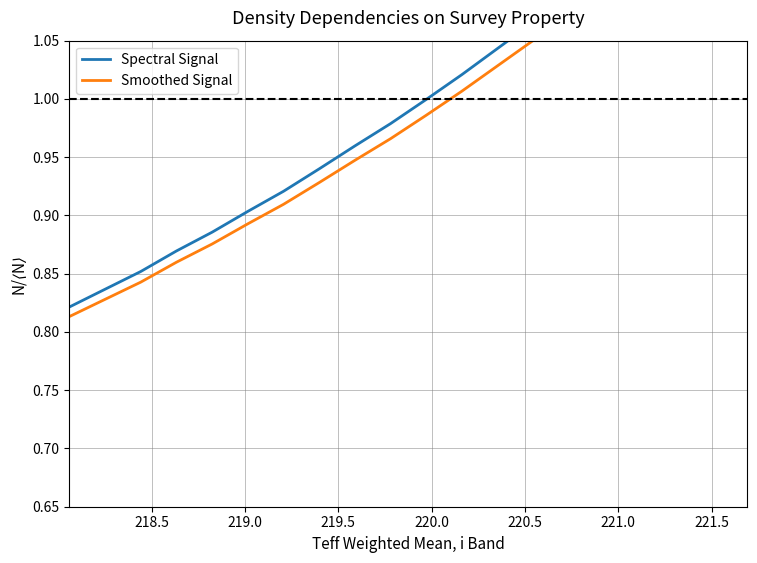

Reading right to left, list all the values displayed in this chart.

Spectral Signal: 1.2	1.2	1.2	1.1	1.1	1.1	1.1	1.0	1.0	1.0	1.0	1.0	0.9	0.9	0.9	0.9	0.9	0.9	0.8	0.8
Smoothed Signal: 1.2	1.2	1.1	1.1	1.1	1.1	1.1	1.0	1.0	1.0	1.0	0.9	0.9	0.9	0.9	0.9	0.9	0.8	0.8	0.8